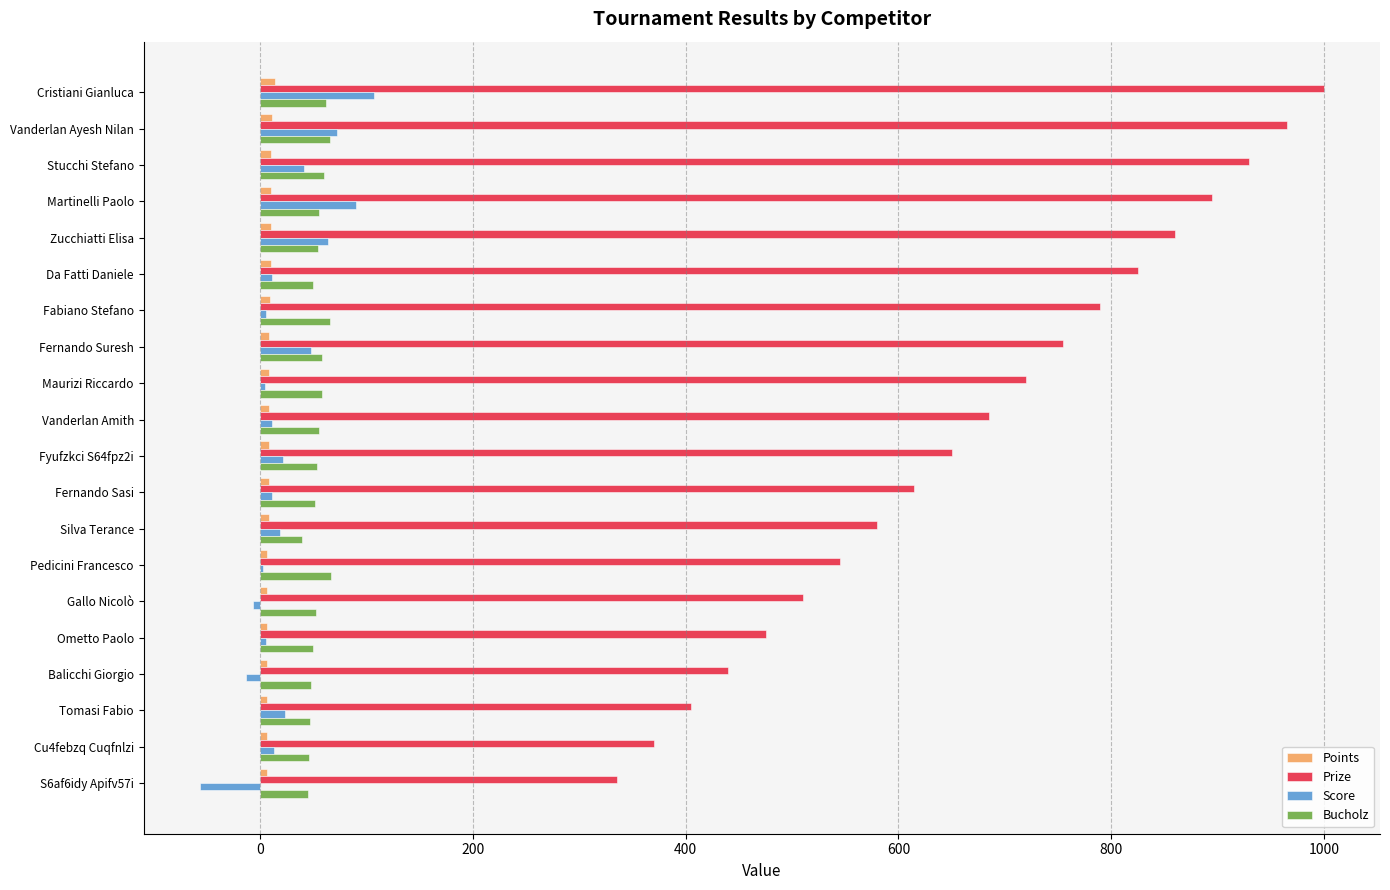

What is the greatest value displayed?

1000